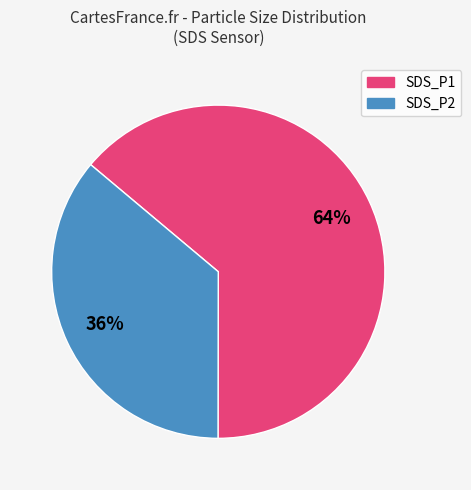

To the nearest percent, what is the combined percentage of SDS_P1 and SDS_P2?

100%